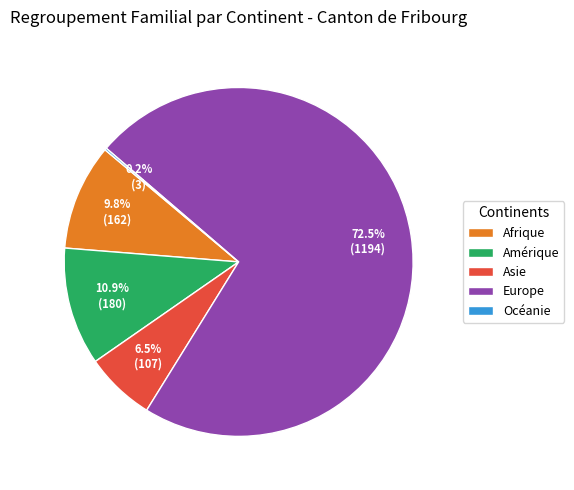

Which category has the biggest portion of the pie?

Europe